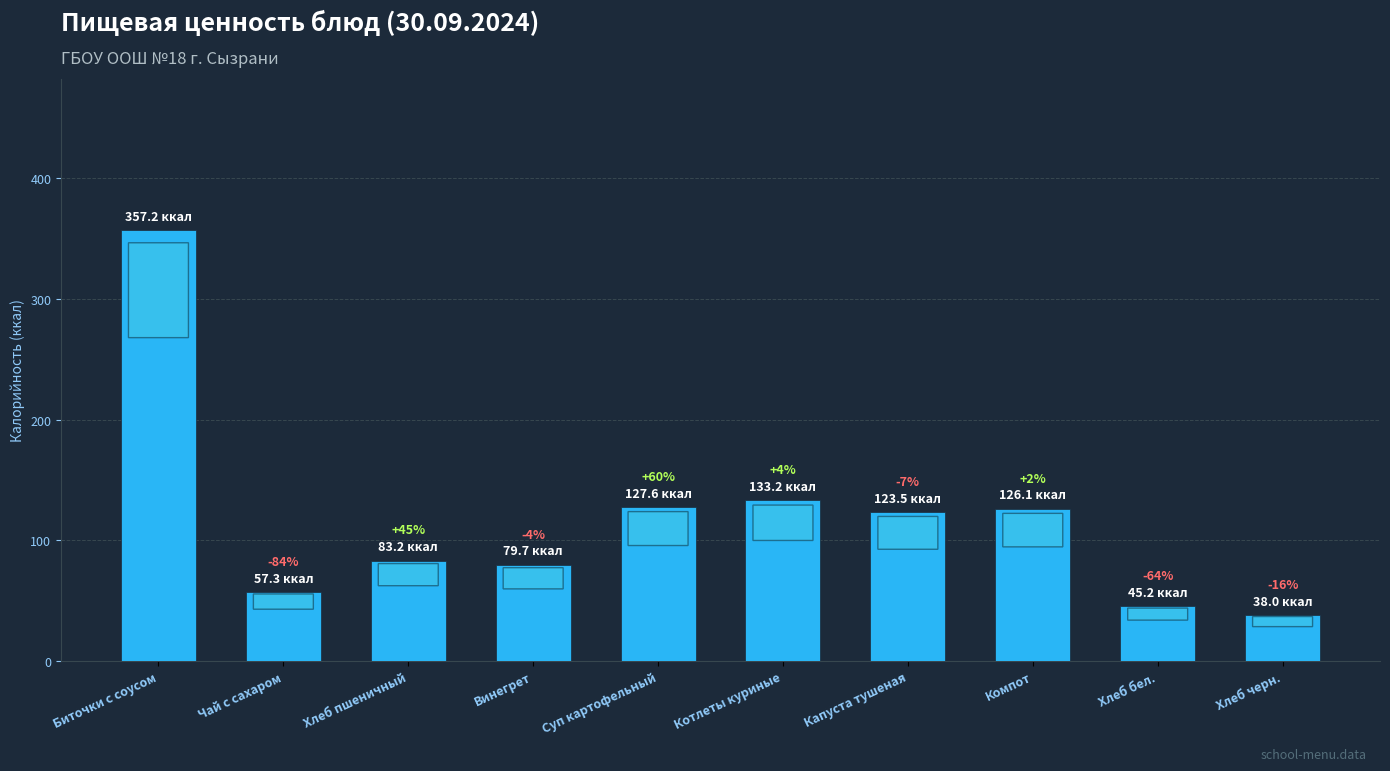

Where does the data first go above 123?

Биточки с соусом